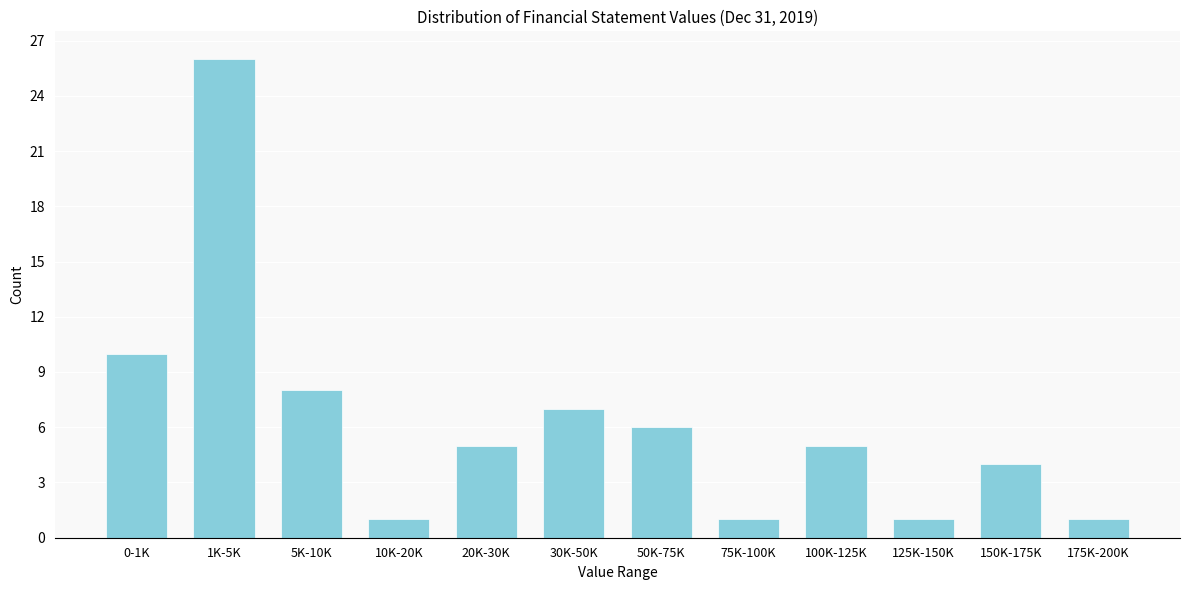

Reading left to right, extract all data points from this chart.

0-1K=10	1K-5K=26	5K-10K=8	10K-20K=1	20K-30K=5	30K-50K=7	50K-75K=6	75K-100K=1	100K-125K=5	125K-150K=1	150K-175K=4	175K-200K=1